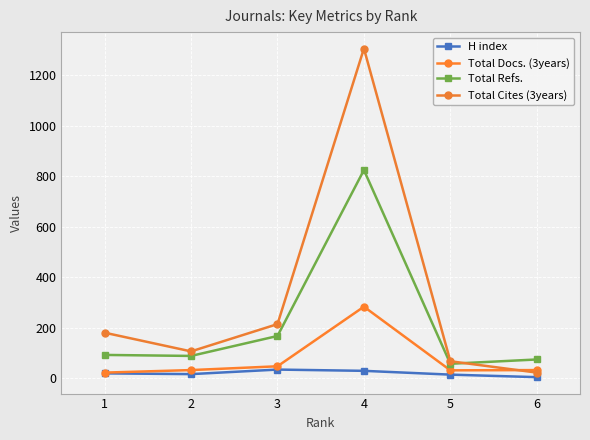

True or false: Total Cites (3years) and H index intersect in this chart.

False